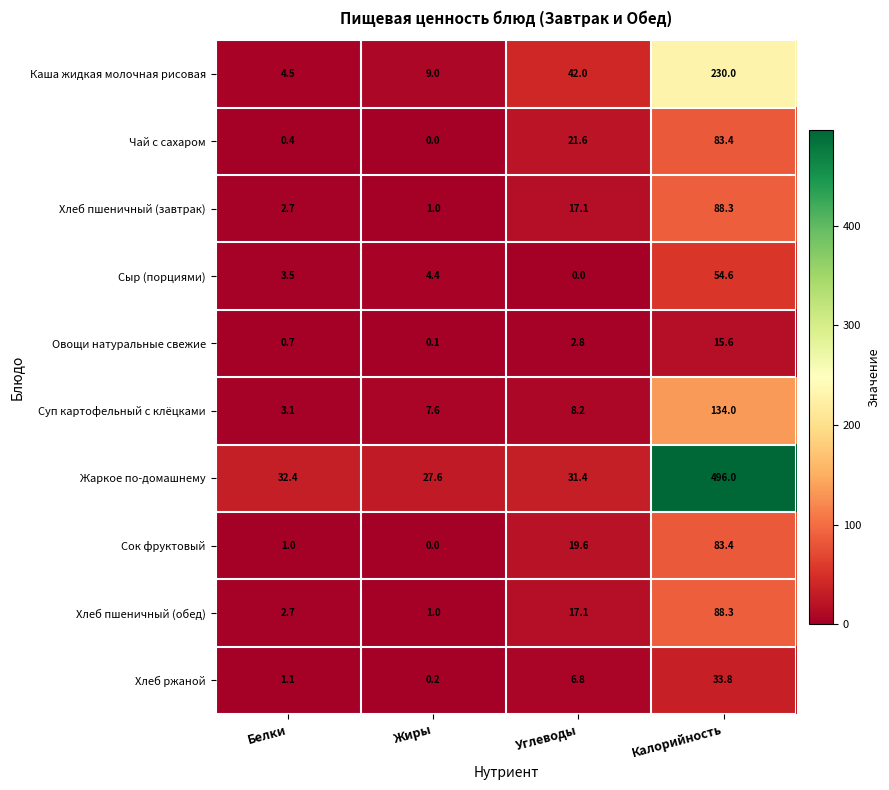

True or false: Чай с сахаром has a value of 34.0 at Углеводы.

False